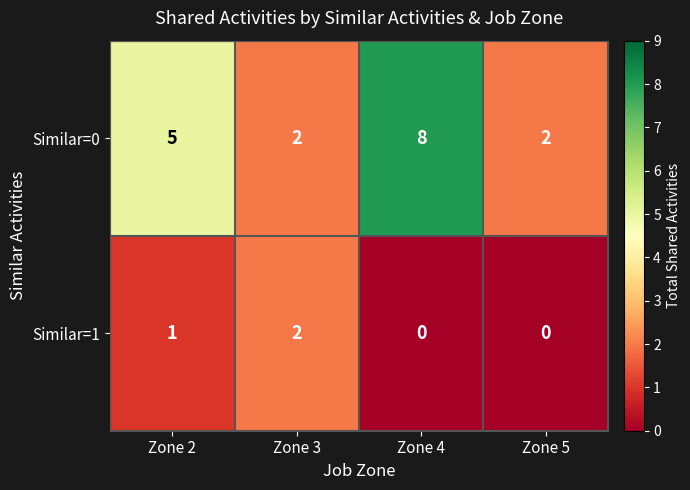

Rank the series by their maximum value, from lowest to highest.

Similar=1, Similar=0